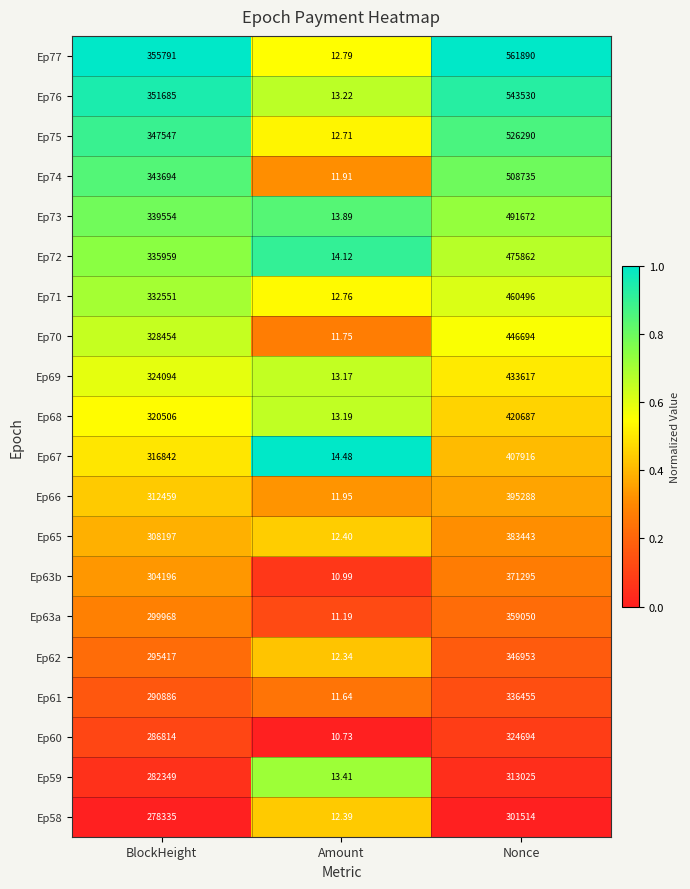

List the labels in order of Ep74 value, largest first.

Nonce, BlockHeight, Amount